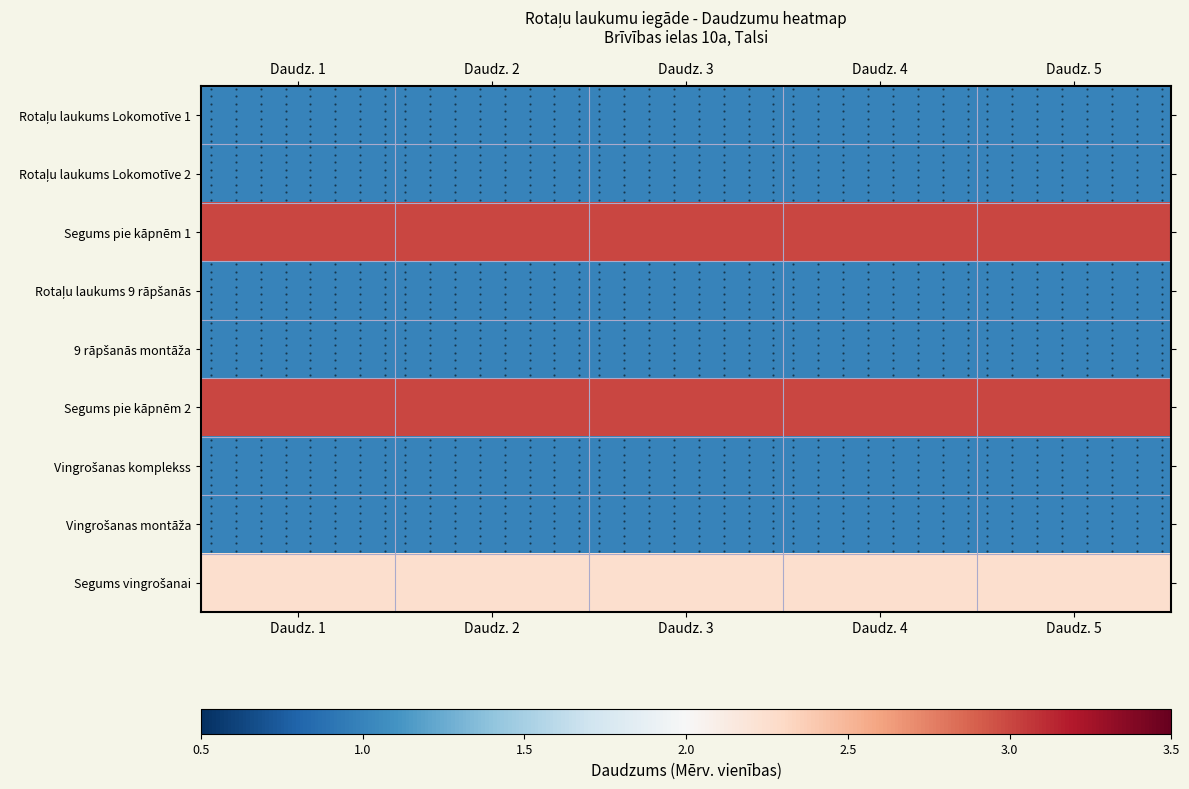

Where is Vingrošanas komplekss nearest to the value 1?

Daudz. 1